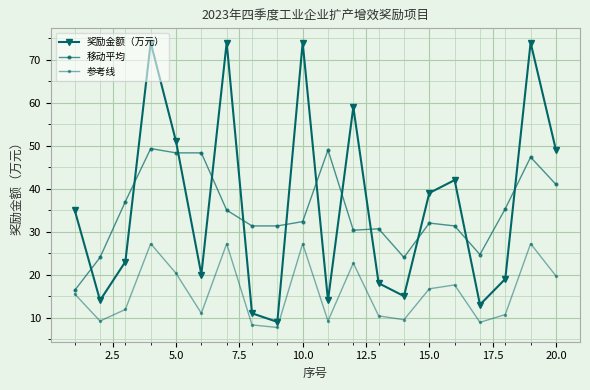

Count the number of categories in the chart.

20